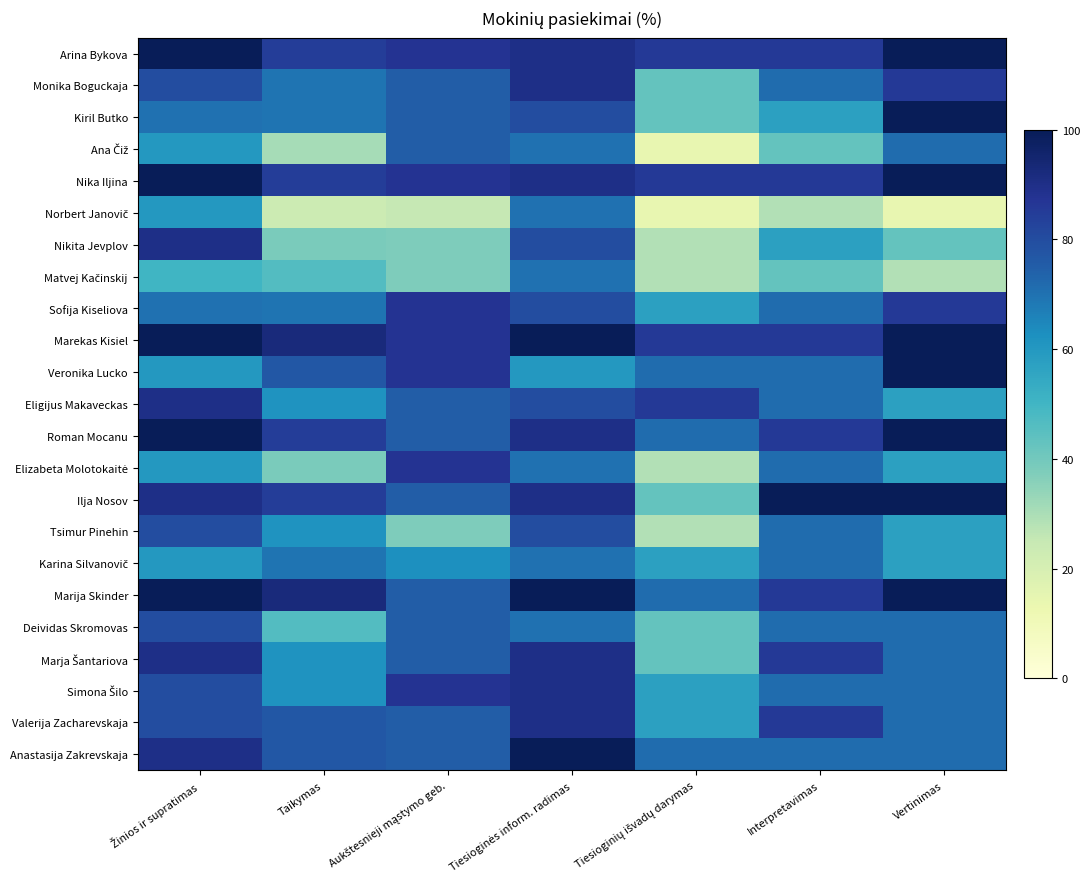

Which category has the lowest value across all series?

Tiesioginių išvadų darymas